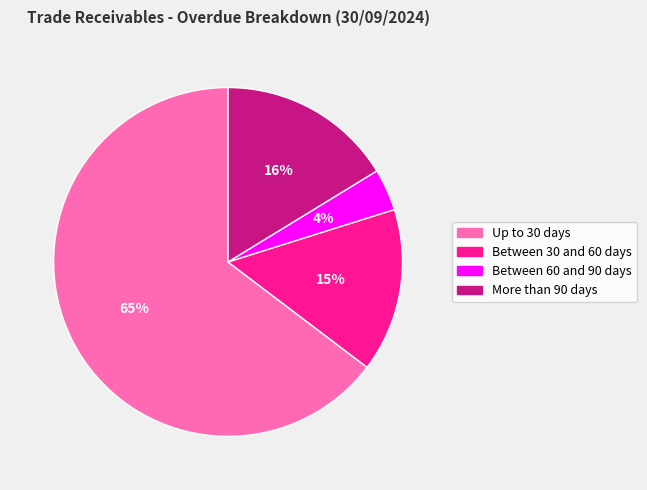

Do Up to 30 days and Between 60 and 90 days together represent more than half of the pie?

Yes